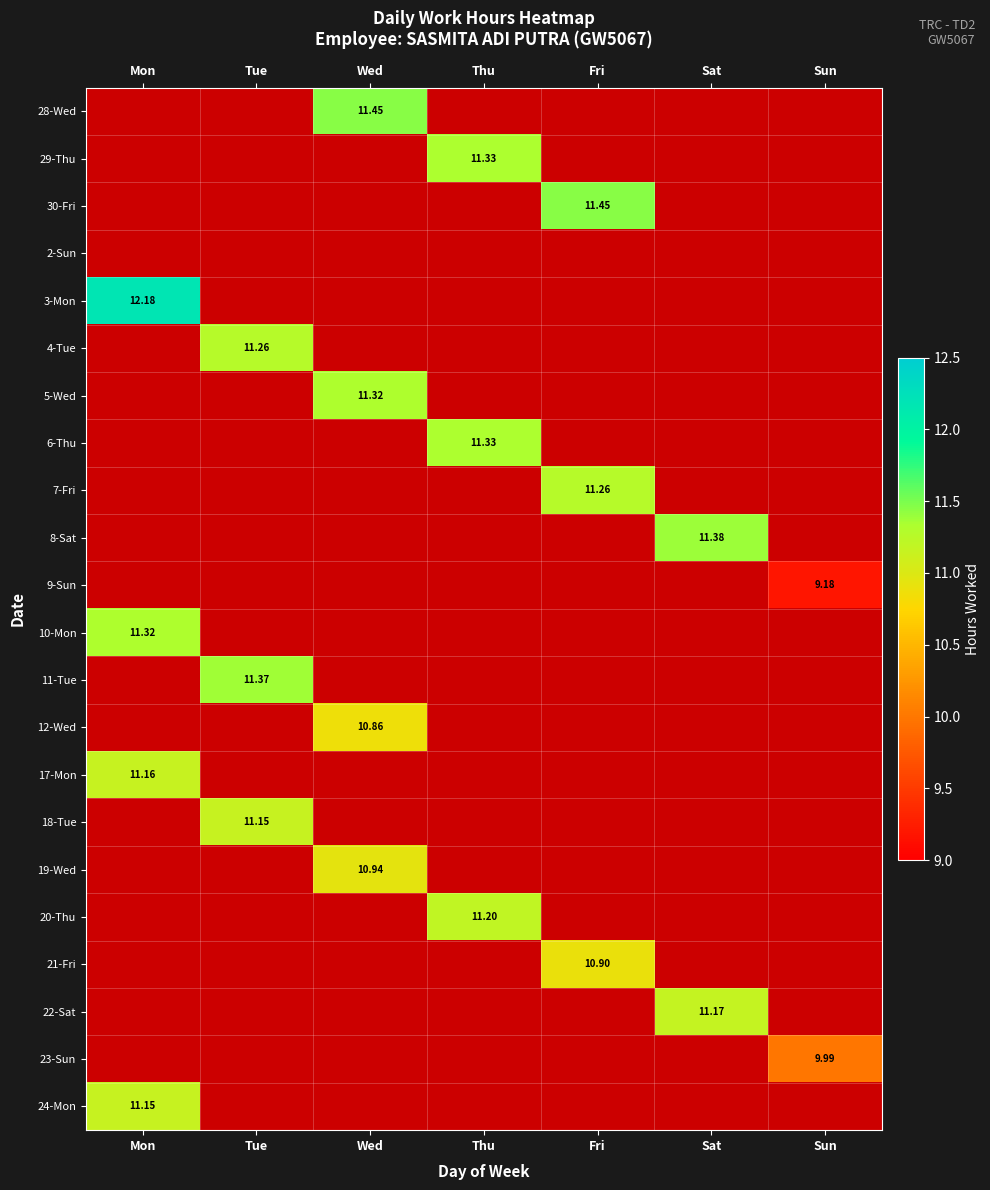

What is the greatest value displayed?

12.2